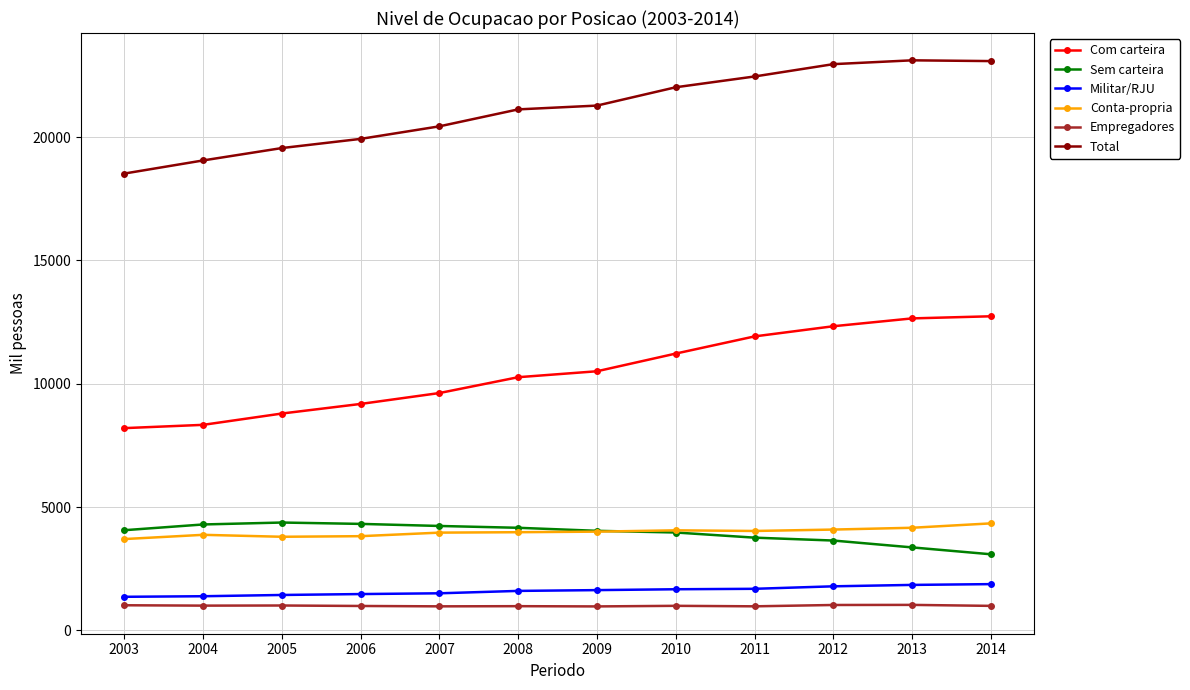

What is the maximum value for Total?

23111